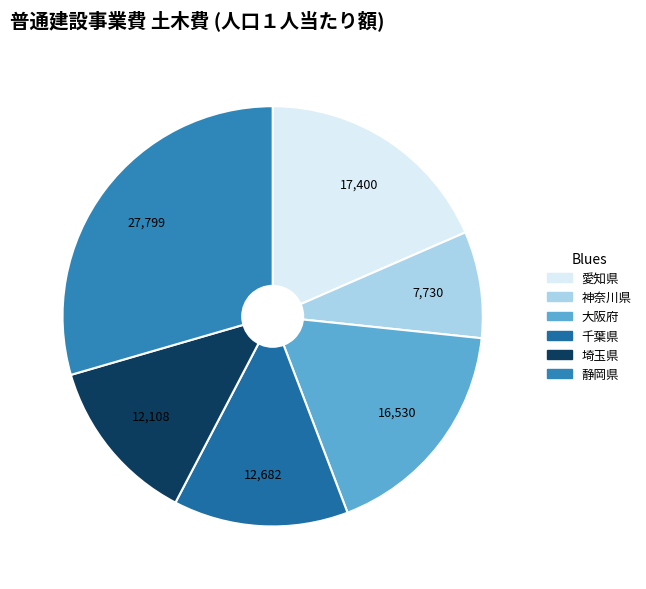

Do 静岡県 and 埼玉県 together represent more than half of the pie?

No